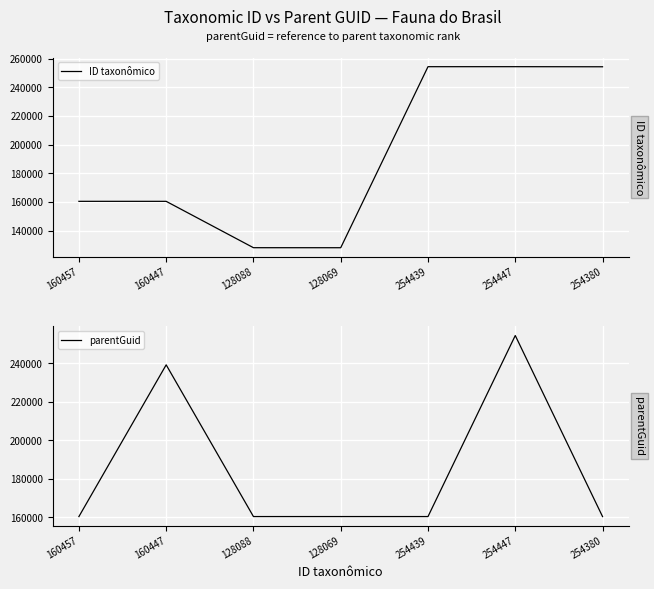

Where do ID taxonômico and parentGuid first cross each other?

160457 and 160447